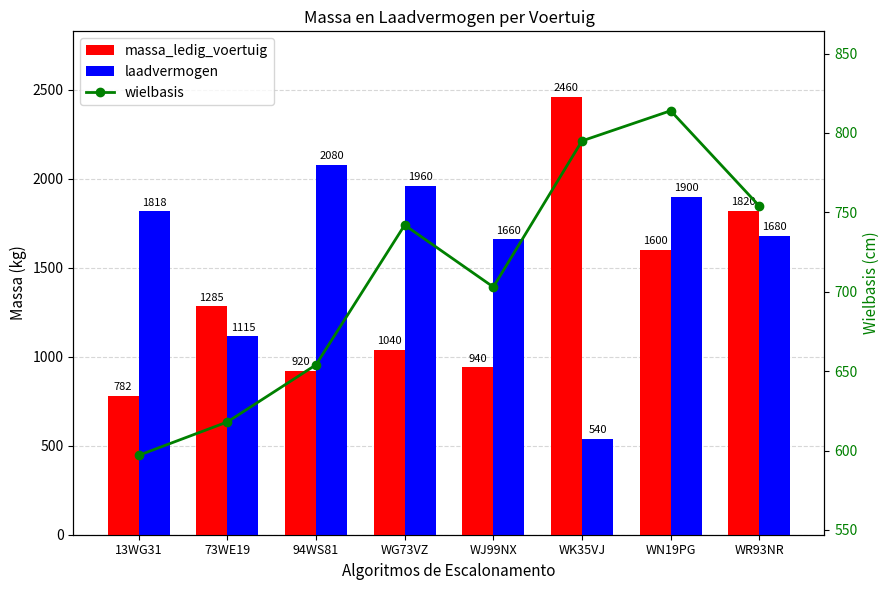

The value of wielbasis at 73WE19 is 1082. True or false?

False